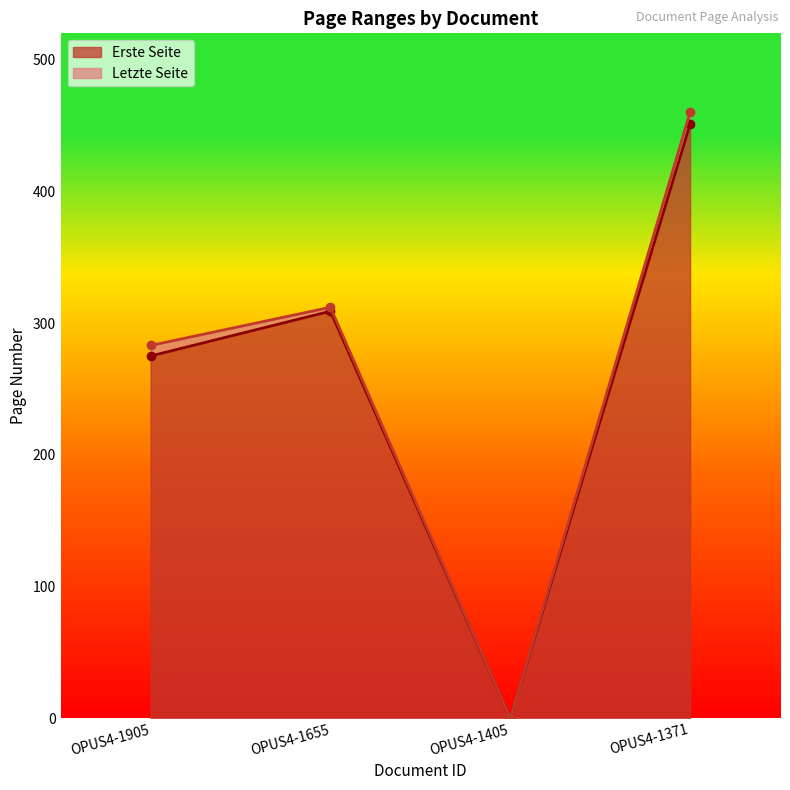

Rank the series by their average value, from highest to lowest.

Letzte Seite, Erste Seite